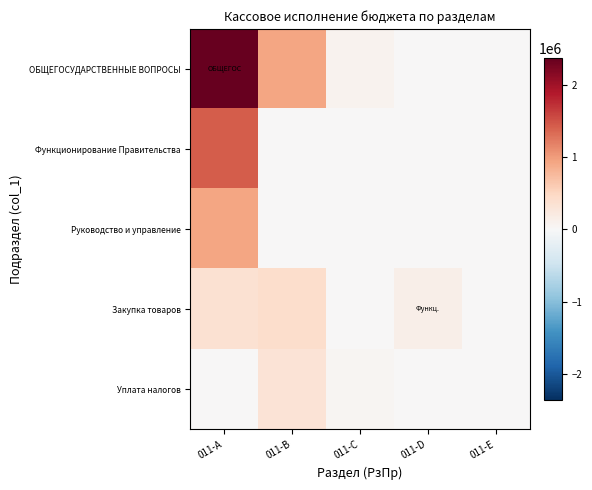

Reading left to right, list all the values displayed in this chart.

ОБЩЕГОСУДАРСТВЕННЫЕ ВОПРОСЫ: 011-A=2360292.3	011-B=934989.3	011-C=88885.0	011-D=0.0	011-E=0.0
Функционирование Правительства: 011-A=1425303.0	011-B=0.0	011-C=0.0	011-D=0.0	011-E=0.0
Руководство и управление: 011-A=922484.3	011-B=0.0	011-C=0.0	011-D=0.0	011-E=0.0
Закупка товаров: 011-A=358089.2	011-B=419049.3	011-C=0.0	011-D=140994.0	011-E=0.0
Уплата налогов: 011-A=456.1	011-B=320946.0	011-C=50000.0	011-D=4000.0	011-E=0.0